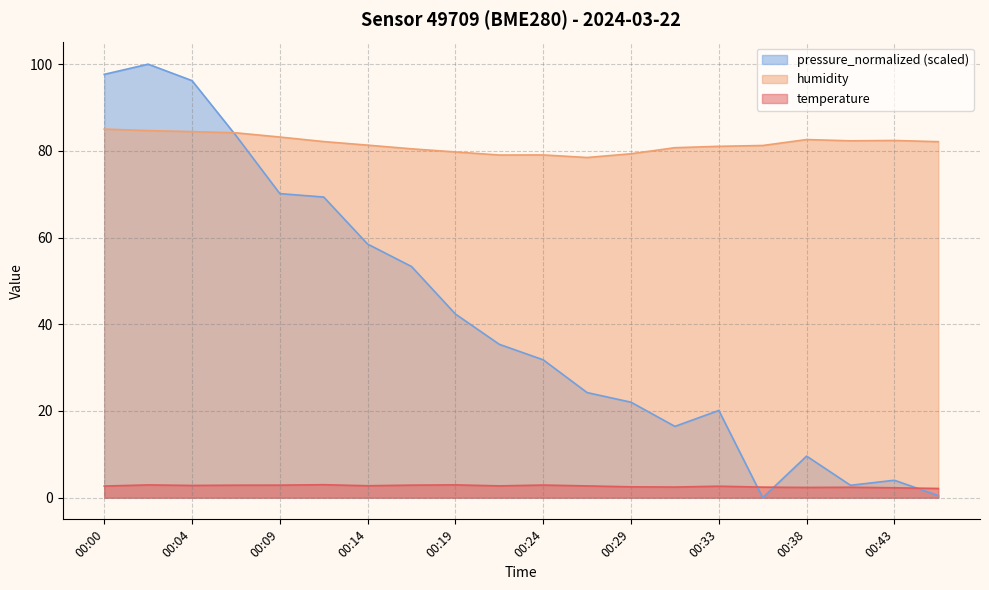

What is the total value across all series at 00:46?

84.7